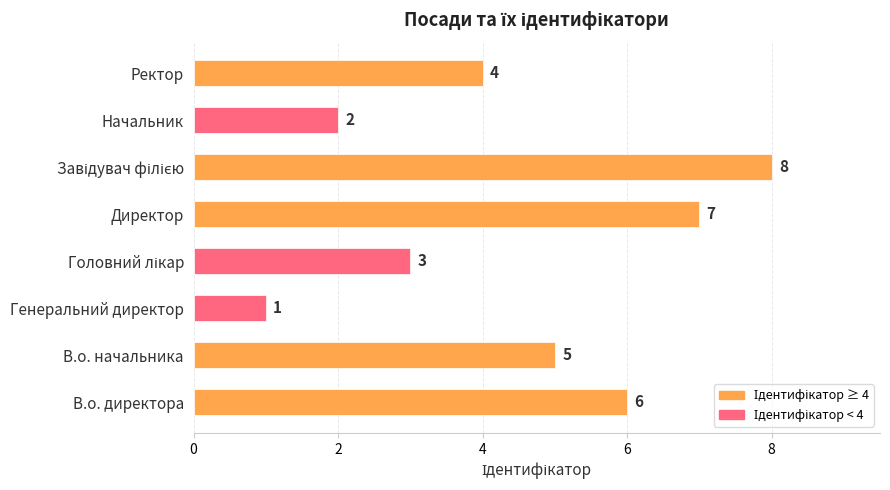

How many values are between 3 and 7?

5